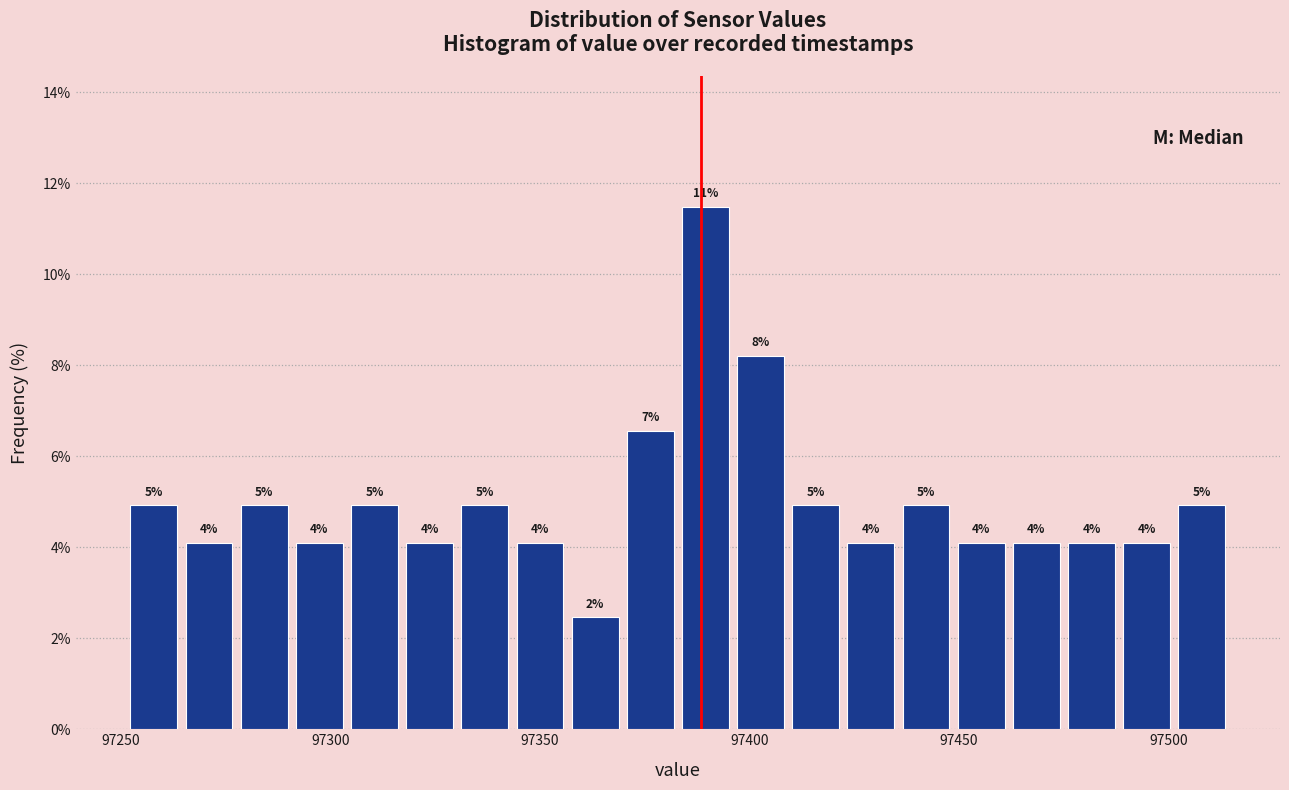

Around what value on the x-axis is the tallest bar? Give the approximate position of its centre, as read against the axis.

97390